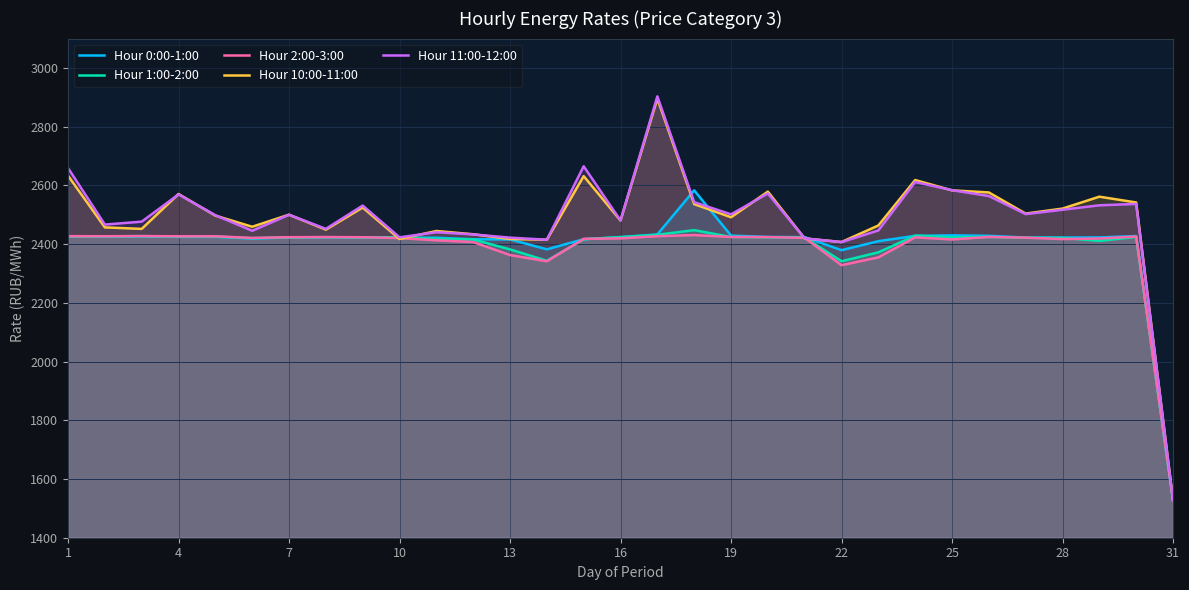

How many data points does each series have?

31